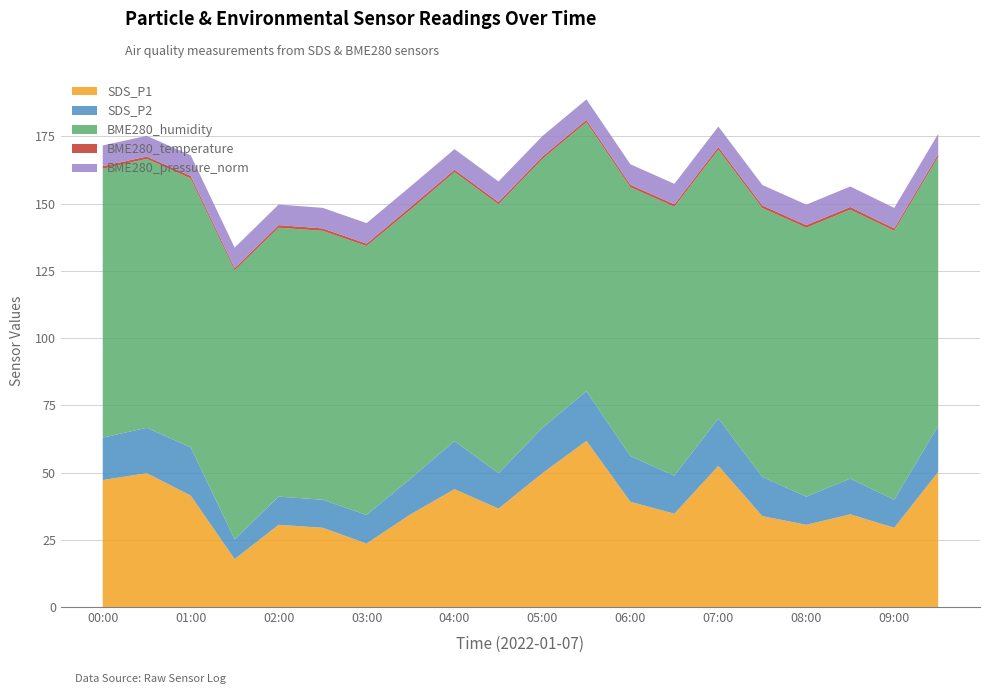

Reading left to right, transcribe all the data shown in this chart.

SDS_P1: 00:00=47.2	00:30=49.8	01:00=41.5	01:30=17.8	02:00=30.6	02:30=29.5	03:00=23.6	03:30=34.5	04:00=43.8	04:30=36.6	05:00=49.8	05:30=61.8	06:00=39.1	06:30=34.7	07:00=52.5	07:30=33.8	08:00=30.6	08:30=34.5	09:00=29.5	09:30=50.2
SDS_P2: 00:00=15.8	00:30=16.9	01:00=17.9	01:30=7.3	02:00=10.5	02:30=10.4	03:00=10.7	03:30=13.3	04:00=17.9	04:30=13.2	05:00=16.9	05:30=18.5	06:00=17.0	06:30=14.2	07:00=17.6	07:30=14.6	08:00=10.5	08:30=13.3	09:00=10.4	09:30=17.2
BME280_humidity: 00:00=100.0	00:30=100.0	01:00=100.0	01:30=100.0	02:00=100.0	02:30=100.0	03:00=100.0	03:30=100.0	04:00=100.0	04:30=100.0	05:00=100.0	05:30=100.0	06:00=100.0	06:30=100.0	07:00=100.0	07:30=100.0	08:00=100.0	08:30=100.0	09:00=100.0	09:30=100.0
BME280_temperature: 00:00=1.0	00:30=0.9	01:00=1.0	01:30=0.8	02:00=1.0	02:30=0.9	03:00=0.9	03:30=1.0	04:00=0.9	04:30=0.9	05:00=0.9	05:30=0.9	06:00=0.9	06:30=0.9	07:00=1.0	07:30=1.0	08:00=1.0	08:30=1.0	09:00=0.9	09:30=1.0
BME280_pressure_norm: 00:00=7.7	00:30=7.7	01:00=7.7	01:30=7.7	02:00=7.7	02:30=7.7	03:00=7.7	03:30=7.6	04:00=7.6	04:30=7.6	05:00=7.6	05:30=7.6	06:00=7.6	06:30=7.6	07:00=7.6	07:30=7.6	08:00=7.6	08:30=7.6	09:00=7.6	09:30=7.6